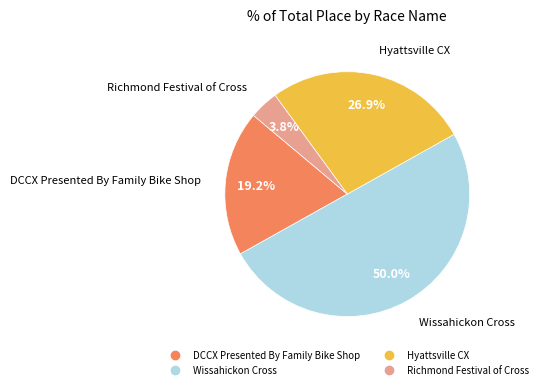

Which has a higher value, DCCX Presented By Family Bike Shop or Wissahickon Cross?

Wissahickon Cross